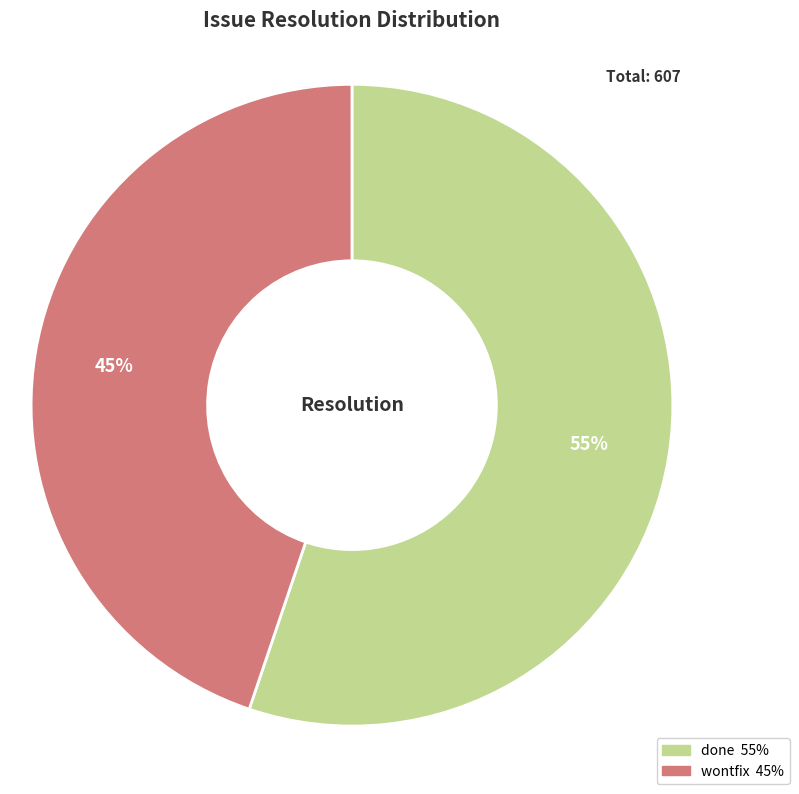

To the nearest percent, what is the average slice percentage?

50%